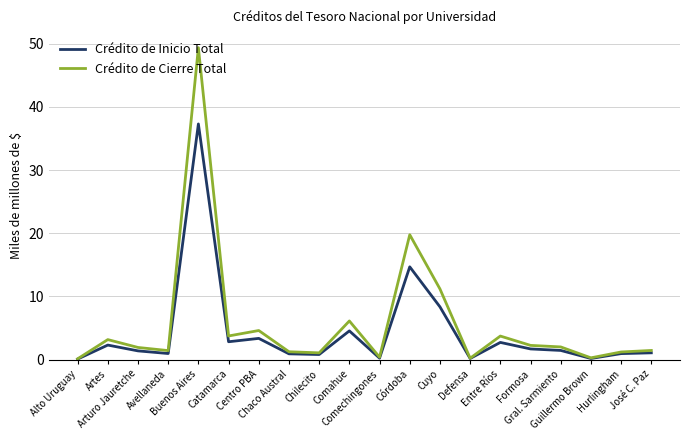

At which label does Crédito de Cierre Total reach its peak?

Buenos Aires